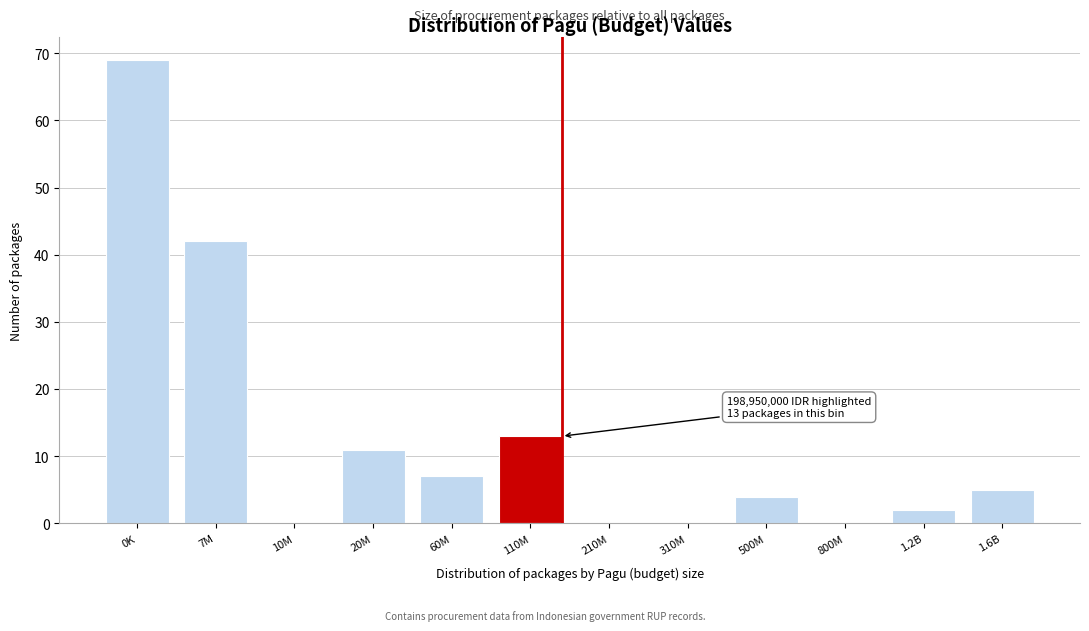

Reading left to right, transcribe all the data shown in this chart.

0K=69	7M=42	10M=0	20M=11	60M=7	110M=13	210M=0	310M=0	500M=4	800M=0	1.2B=2	1.6B=5